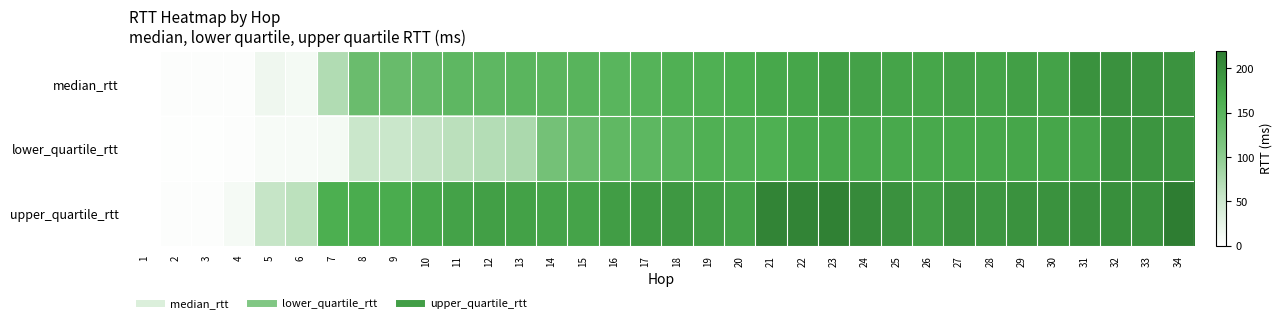

Rank the series at 34 from lowest to highest value.

lower_quartile_rtt, median_rtt, upper_quartile_rtt